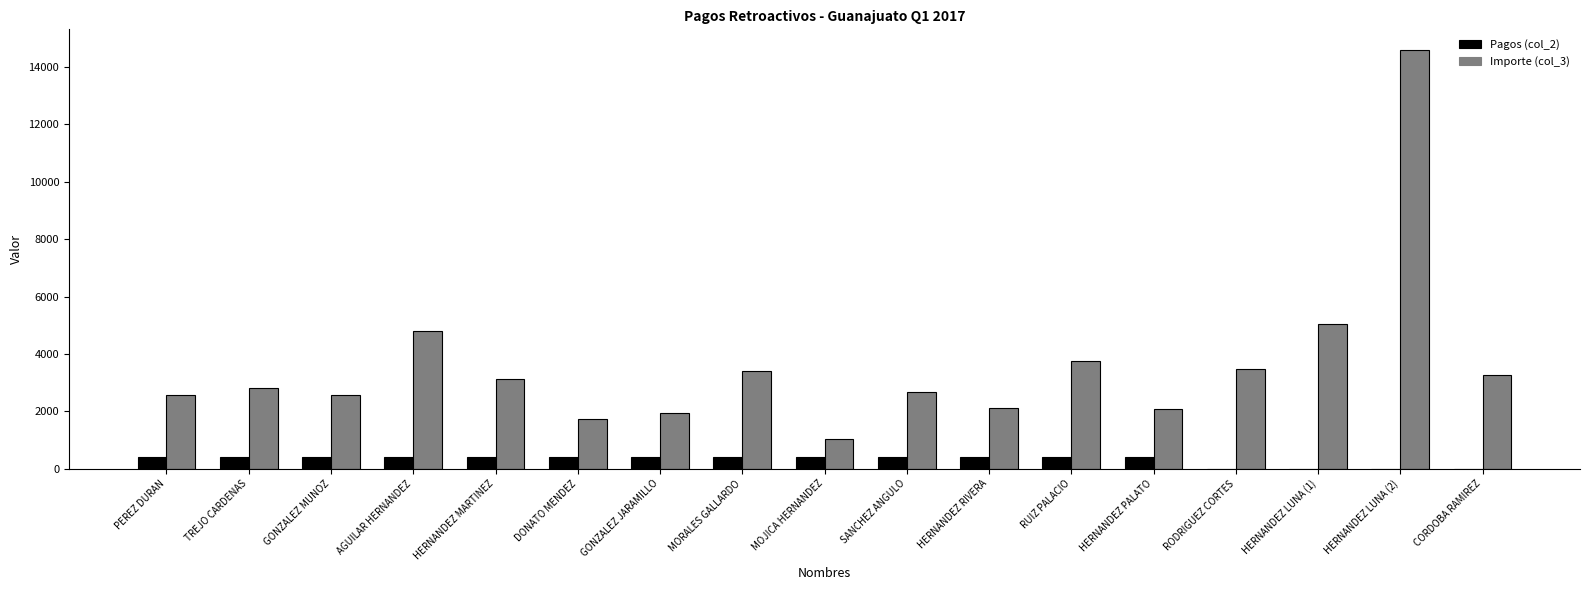

At which category is the sum across all series the highest?

HERNANDEZ LUNA (2)